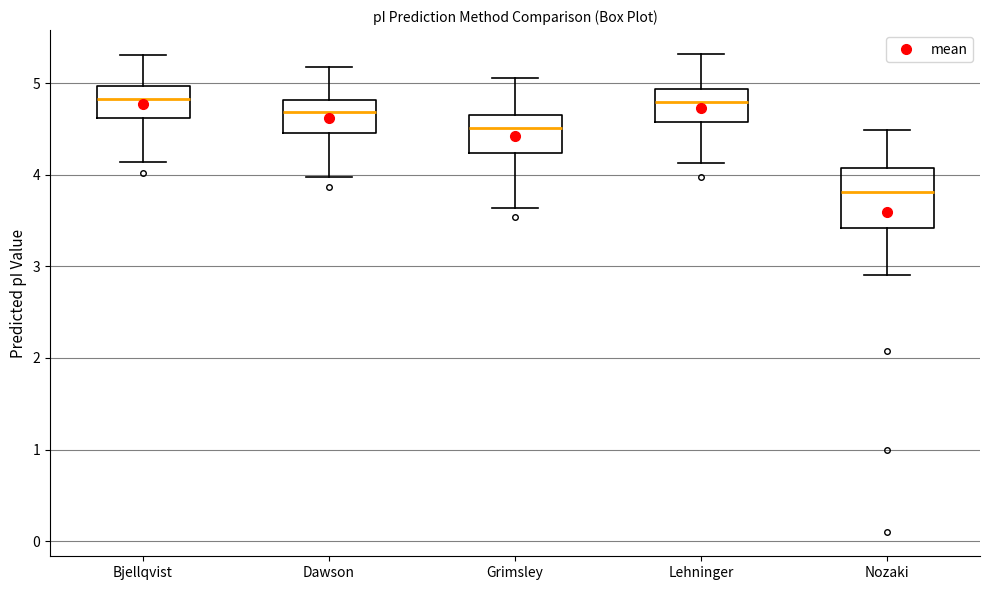

Reading left to right, read every box against the y-axis: the position of its median line, the range the box covers, and the ends of its whiskers. The values are not printed on the chart, so give them approximately, as read against the axis.

Bjellqvist: median 4.8, box 4.6 to 5.0, whiskers 4.1 to 5.3
Dawson: median 4.7, box 4.5 to 4.8, whiskers 4.0 to 5.2
Grimsley: median 4.5, box 4.2 to 4.7, whiskers 3.6 to 5.1
Lehninger: median 4.8, box 4.6 to 4.9, whiskers 4.1 to 5.3
Nozaki: median 3.8, box 3.4 to 4.1, whiskers 2.9 to 4.5